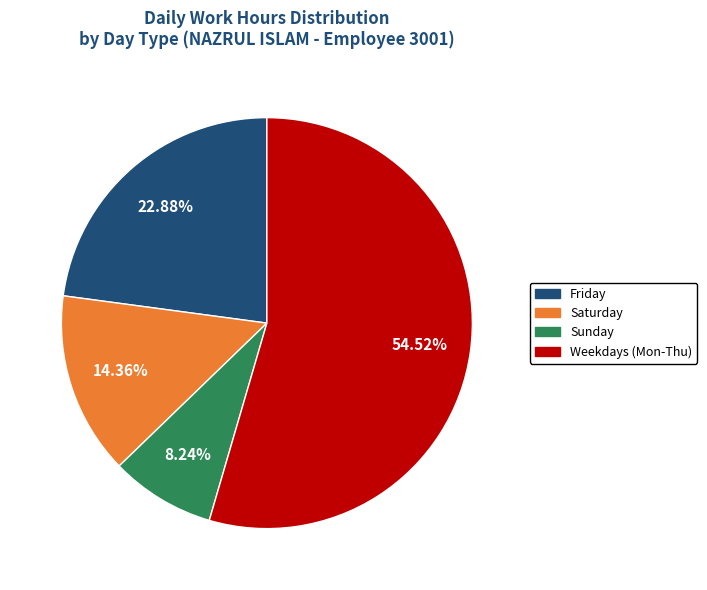

How many slices are in this pie chart?

4